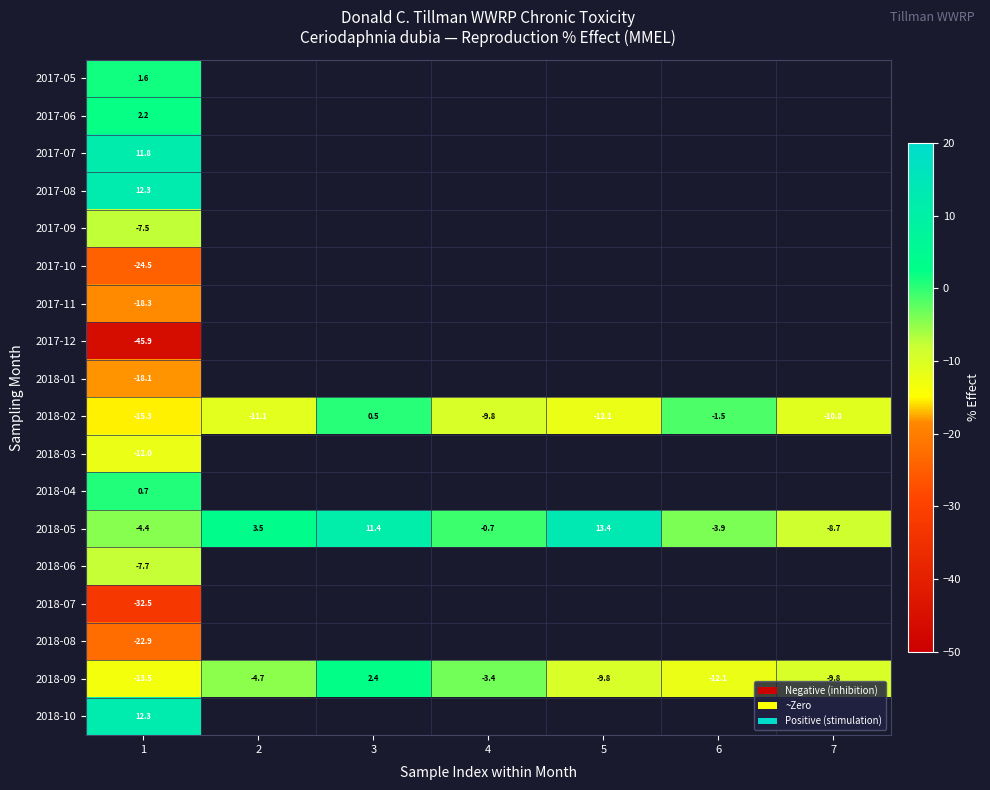

What is the greatest value displayed?

13.4